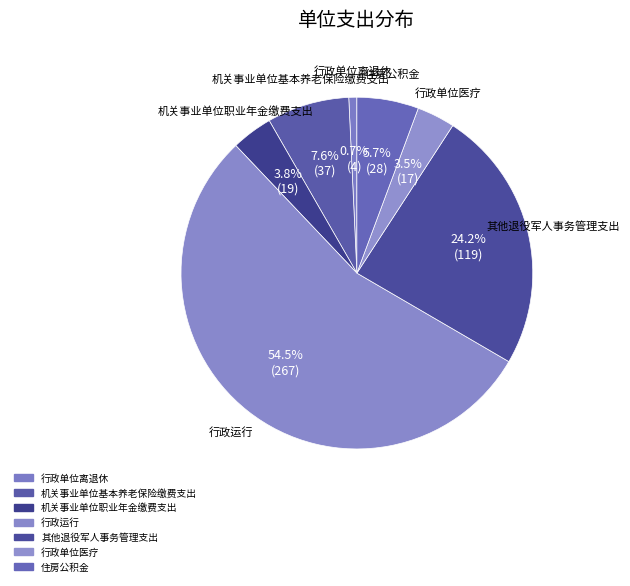

To the nearest percent, what is the combined percentage of 机关事业单位基本养老保险缴费支出 and 机关事业单位职业年金缴费支出?

11%